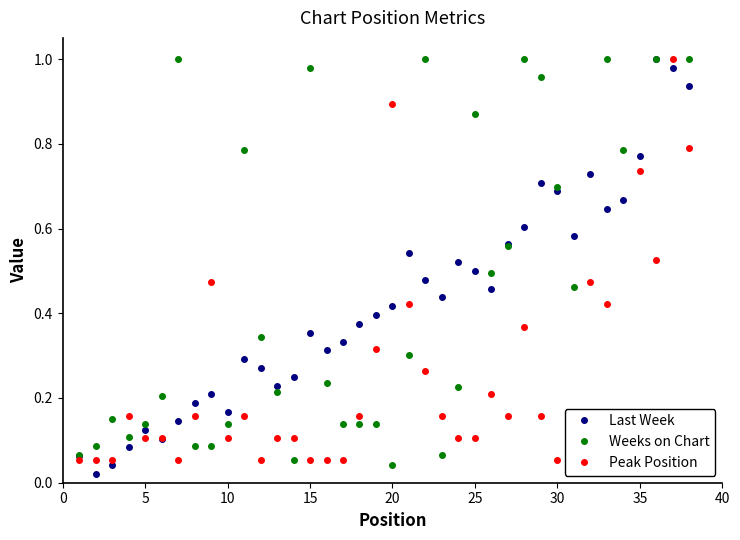

What is the value of the Weeks on Chart point at the 2nd from the left?

0.1